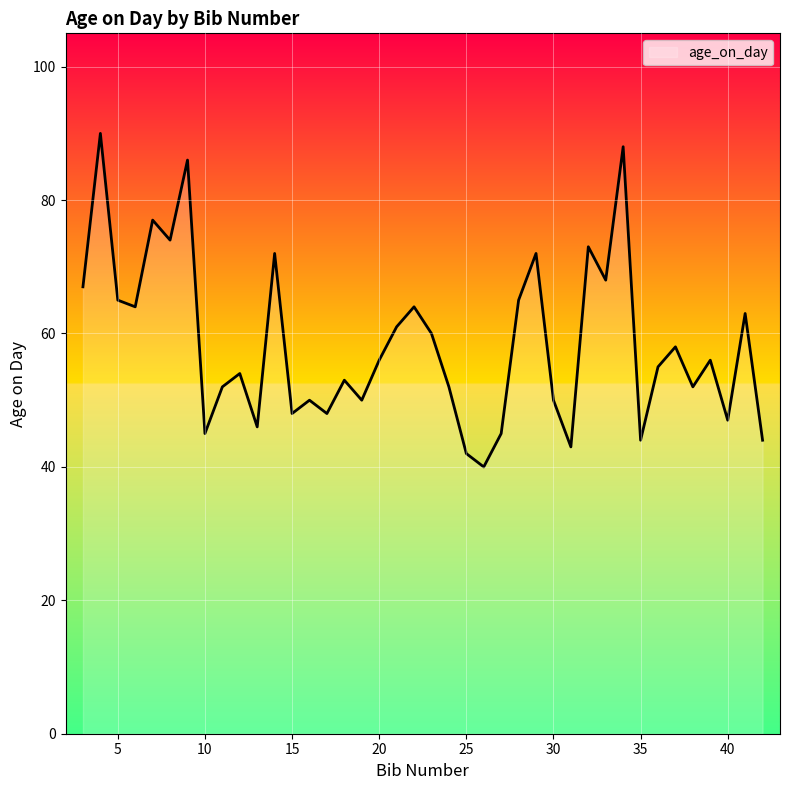

Reading left to right, extract all data points from this chart.

67	90	65	64	77	74	86	45	52	54	46	72	48	50	48	53	50	56	61	64	60	52	42	40	45	65	72	50	43	73	68	88	44	55	58	52	56	47	63	44